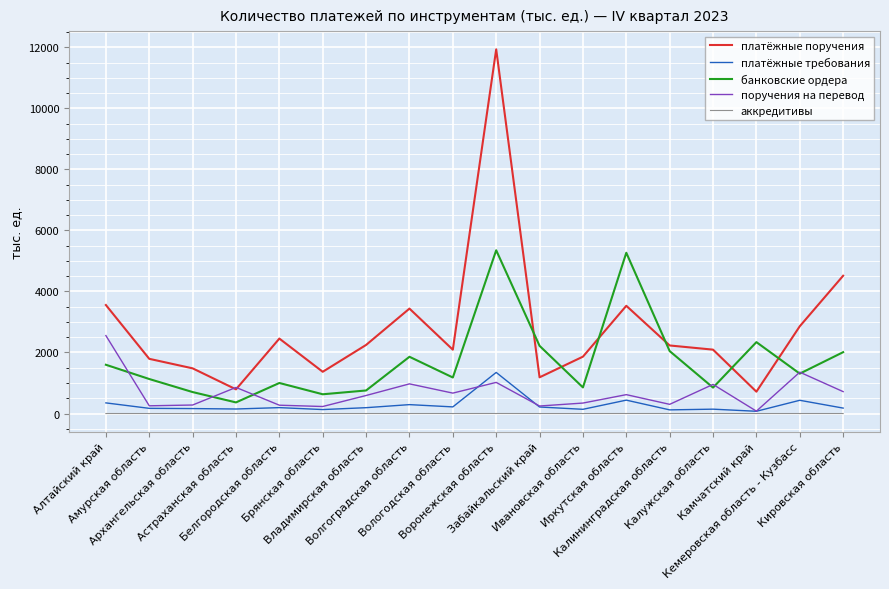

What is the maximum value shown in the chart?

11933.1